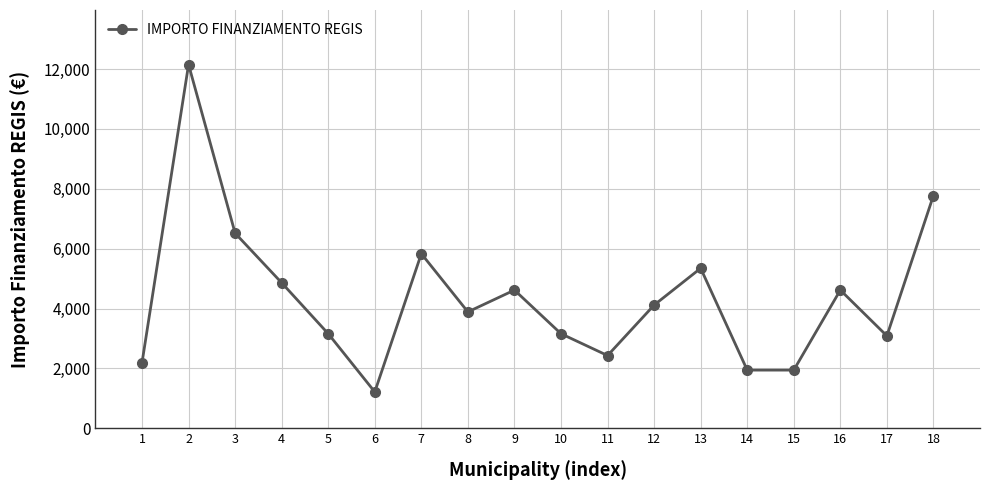

What value does the data have at 14, to the nearest 100?

1900